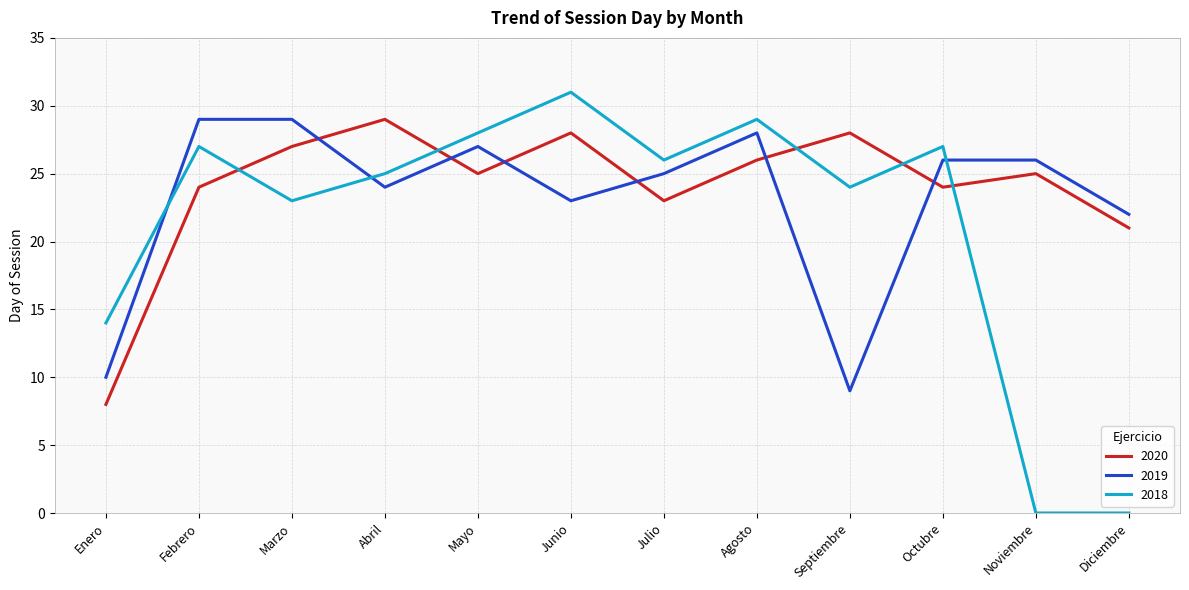

At which category is the sum across all series the highest?

Agosto